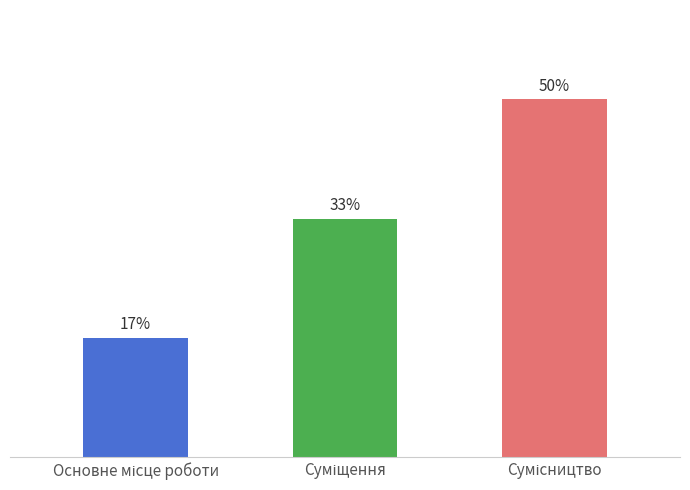

Does the chart contain any negative values?

No